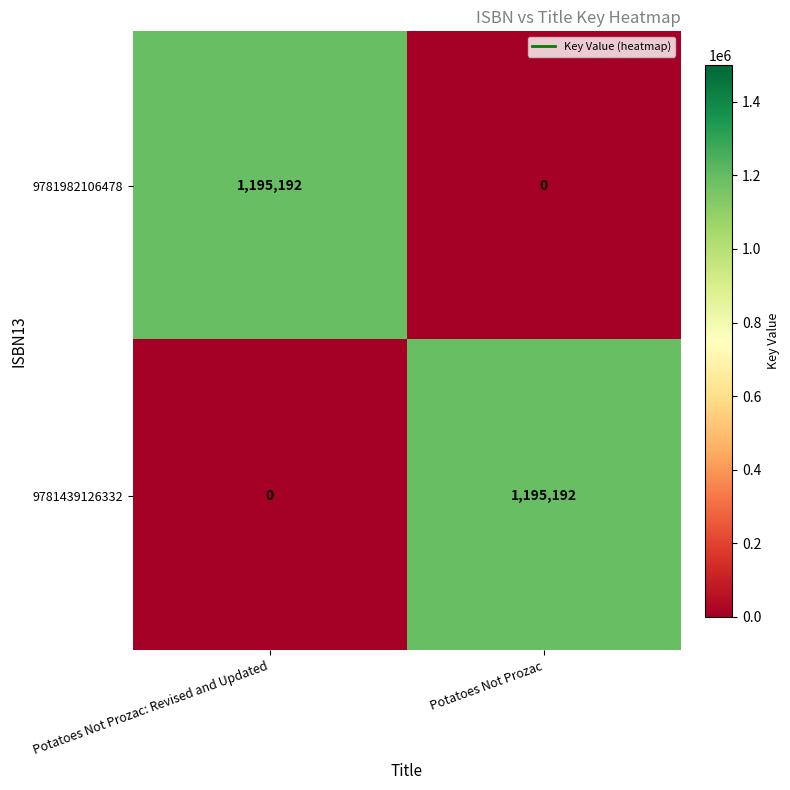

What is the difference between the 9781439126332 values at Potatoes Not Prozac: Revised and Updated and Potatoes Not Prozac?

1195192